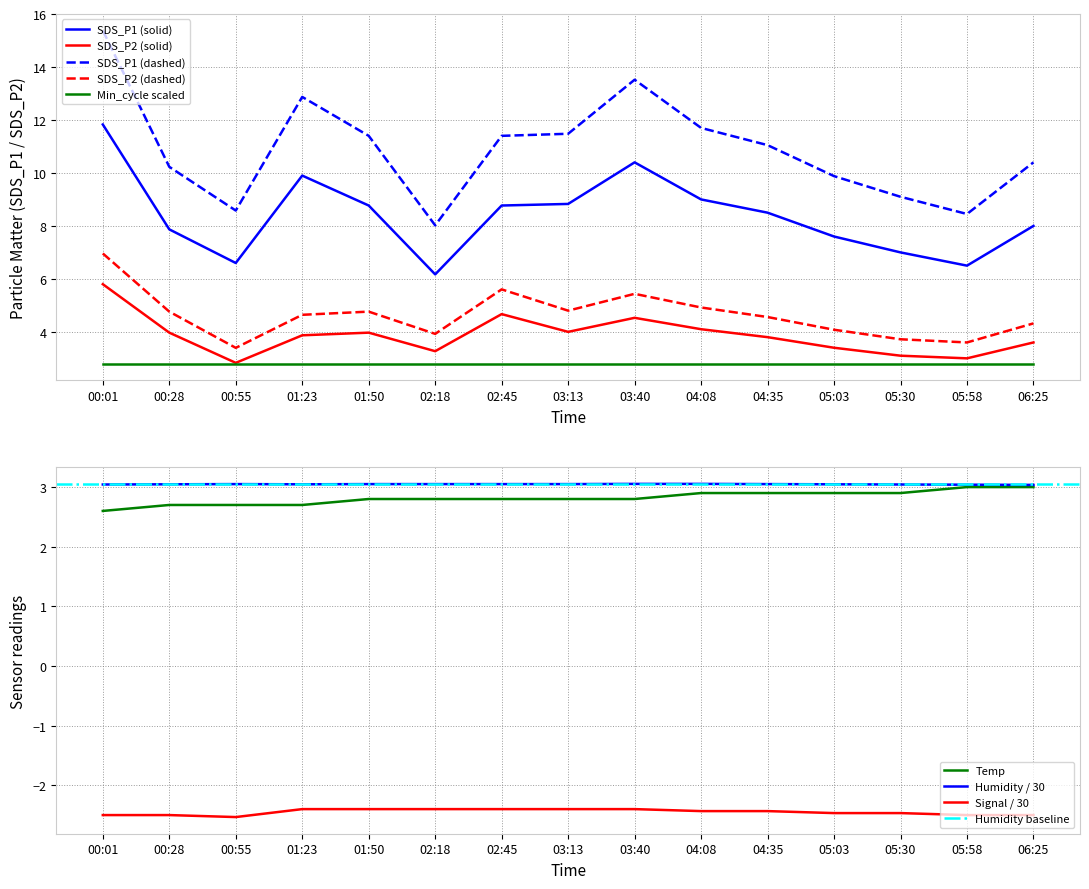

Is the value of Temp at 02:45 greater than the value of Signal / 30 at 05:03?

Yes